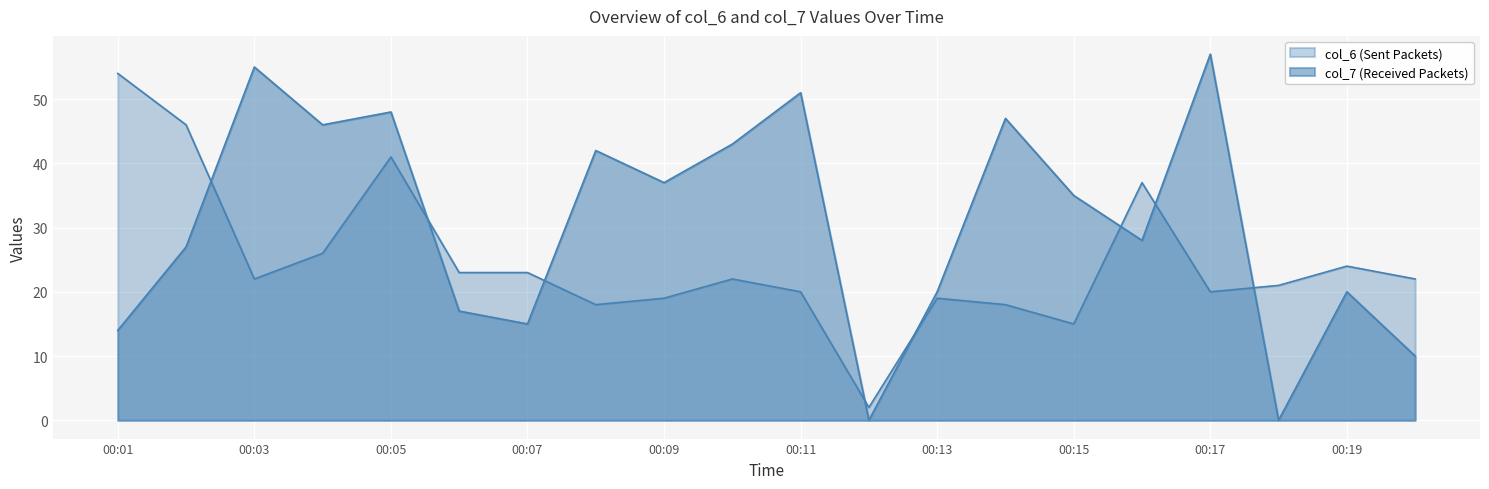

Reading left to right, transcribe all the data shown in this chart.

col_6: 00:01=54	00:02=46	00:03=22	00:04=26	00:05=41	00:06=23	00:07=23	00:08=18	00:09=19	00:10=22	00:11=20	00:12=2	00:13=19	00:14=18	00:15=15	00:16=37	00:17=20	00:18=21	00:19=24	00:20=22
col_7: 00:01=14	00:02=27	00:03=55	00:04=46	00:05=48	00:06=17	00:07=15	00:08=42	00:09=37	00:10=43	00:11=51	00:12=0	00:13=20	00:14=47	00:15=35	00:16=28	00:17=57	00:18=0	00:19=20	00:20=10